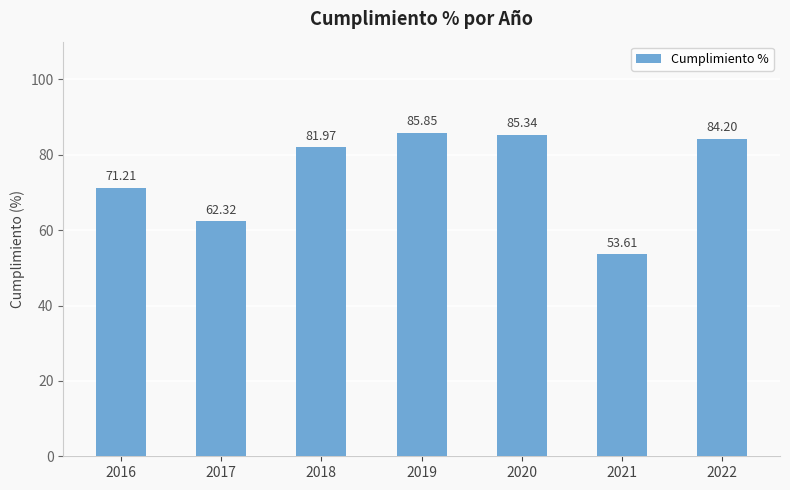

At which label is the value closest to 69?

2016